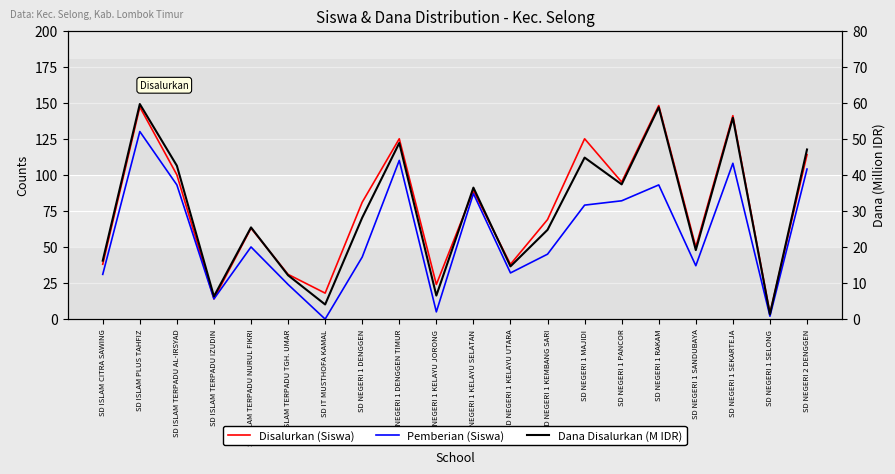

True or false: Disalurkan (Siswa) and Dana Disalurkan (M IDR) intersect in this chart.

False